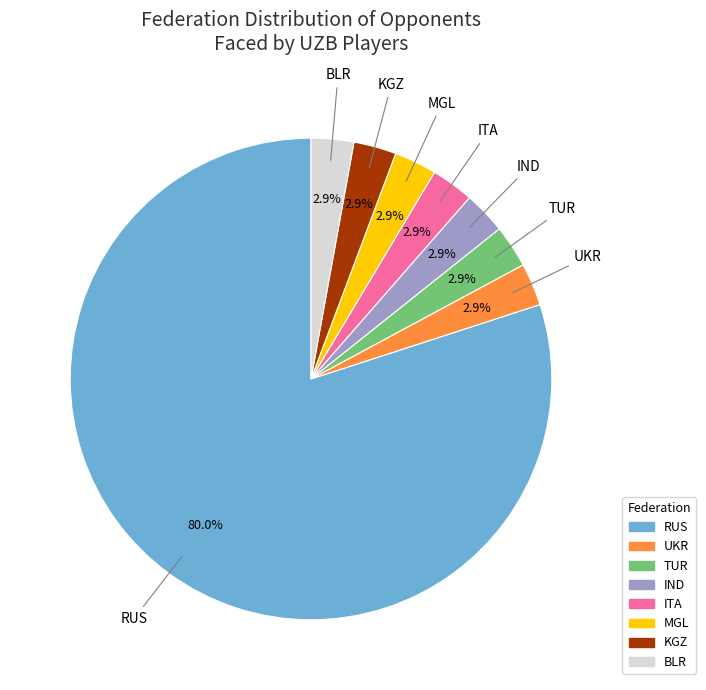

What is the ratio of the value at MGL to the value at KGZ?

1.0